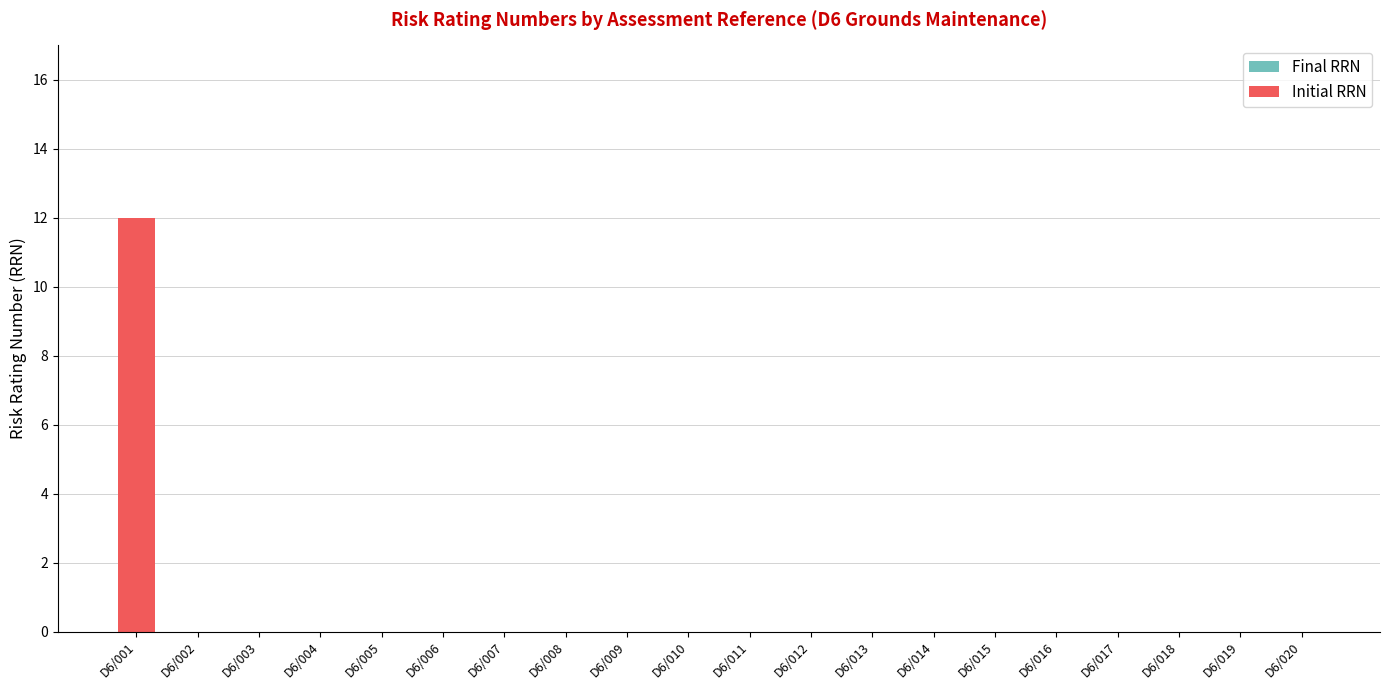

Reading left to right, transcribe all the data shown in this chart.

D6/001=12	D6/002=0	D6/003=0	D6/004=0	D6/005=0	D6/006=0	D6/007=0	D6/008=0	D6/009=0	D6/010=0	D6/011=0	D6/012=0	D6/013=0	D6/014=0	D6/015=0	D6/016=0	D6/017=0	D6/018=0	D6/019=0	D6/020=0